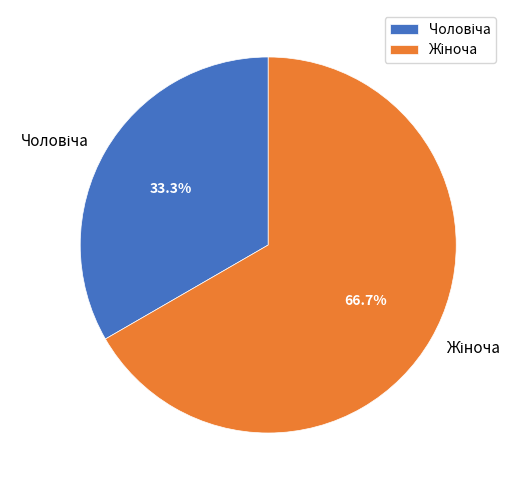

Is there any slice that represents more than half of the pie?

Yes